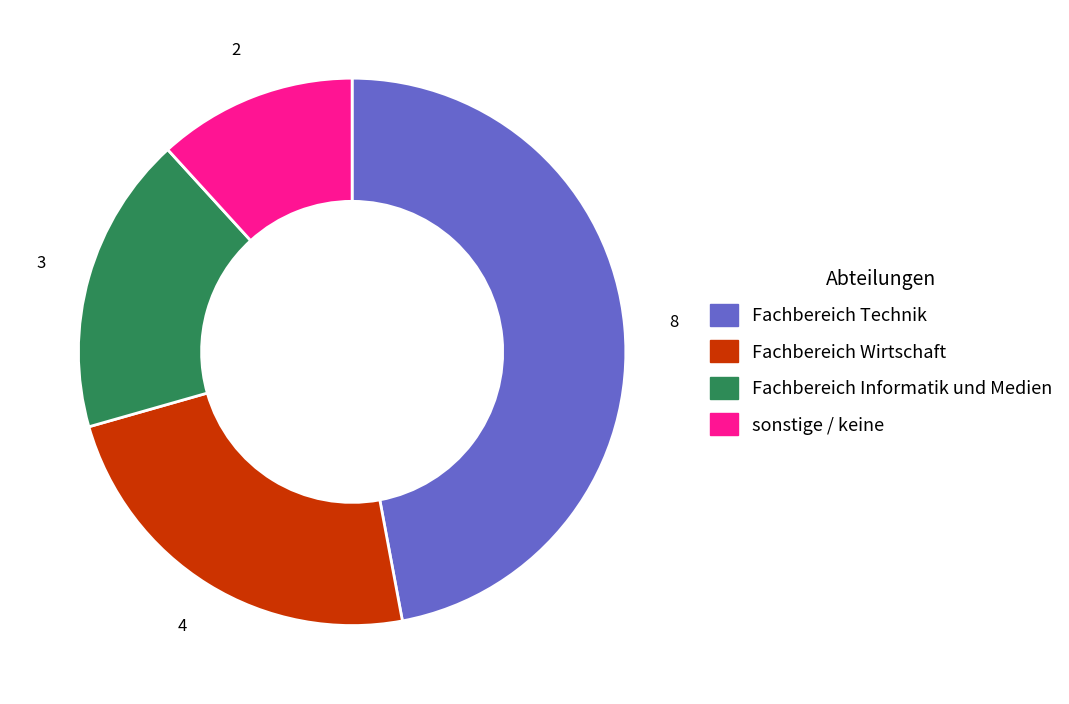

What is the largest slice in the pie chart?

Fachbereich Technik